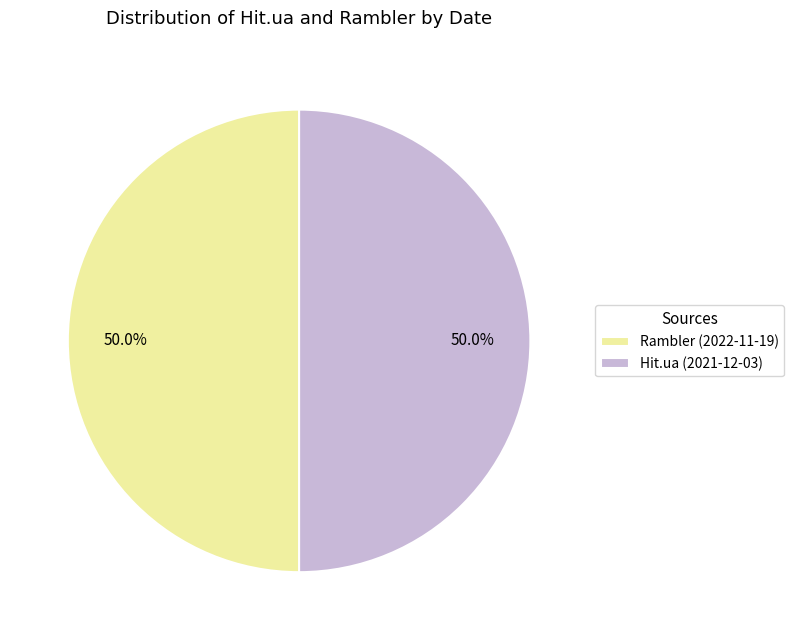

What percentage do Rambler (2022-11-19) and Hit.ua (2021-12-03) together represent?

100.0%